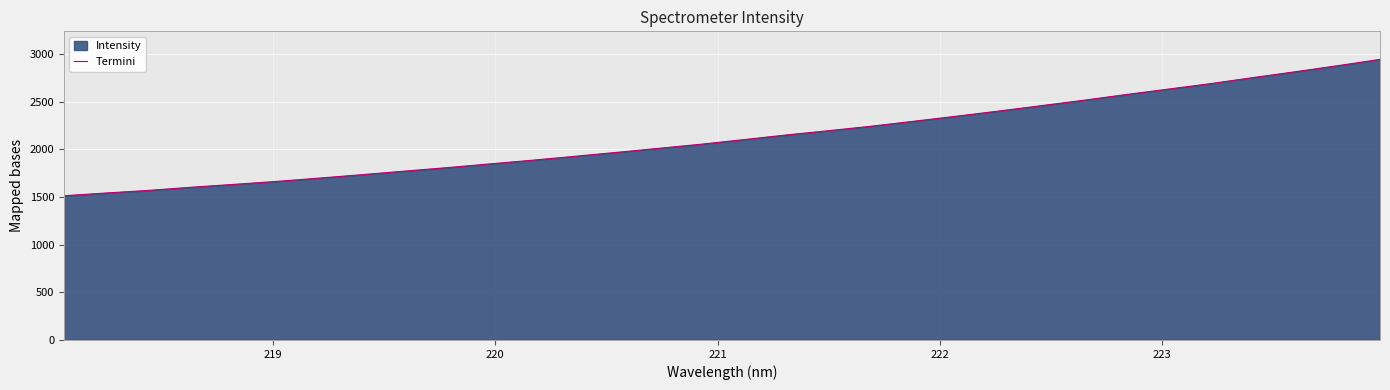

What is the difference between the maximum and minimum values?

1430.2